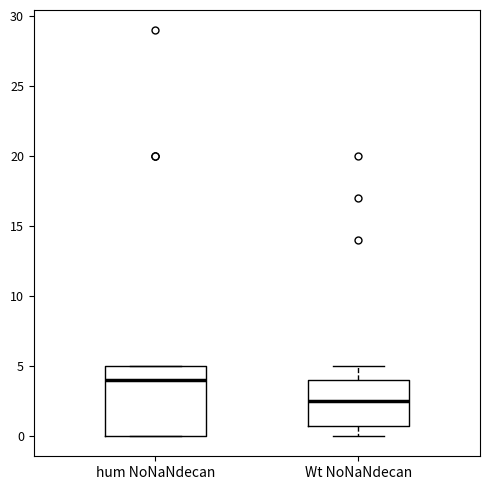

Reading left to right, read every box against the y-axis: the position of its median line, the range the box covers, and the ends of its whiskers. The values are not printed on the chart, so give them approximately, as read against the axis.

hum NoNaNdecan: median 4.0, box 0.0 to 5.0, whiskers 0.0 to 5.0
Wt NoNaNdecan: median 2.5, box 1.0 to 4.0, whiskers 0.0 to 5.0